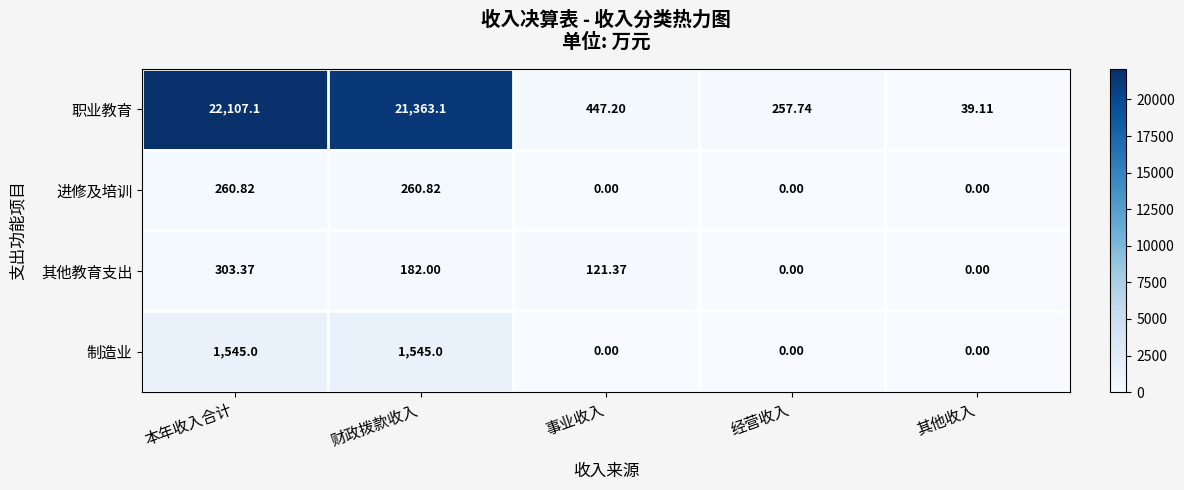

Which series has the widest spread of values?

职业教育